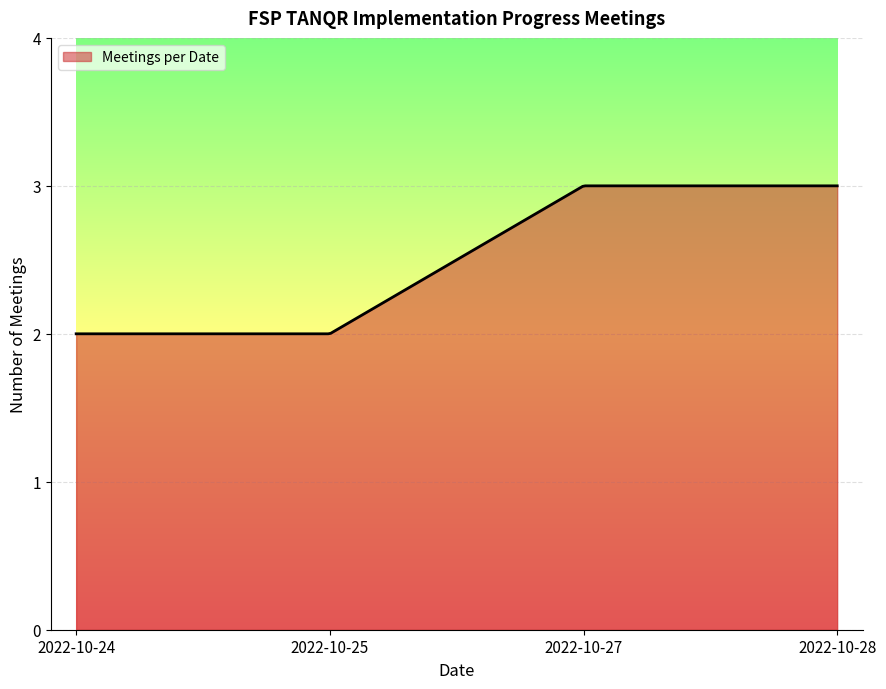

Rank the categories by value from highest to lowest.

2022-10-27, 2022-10-28, 2022-10-24, 2022-10-25